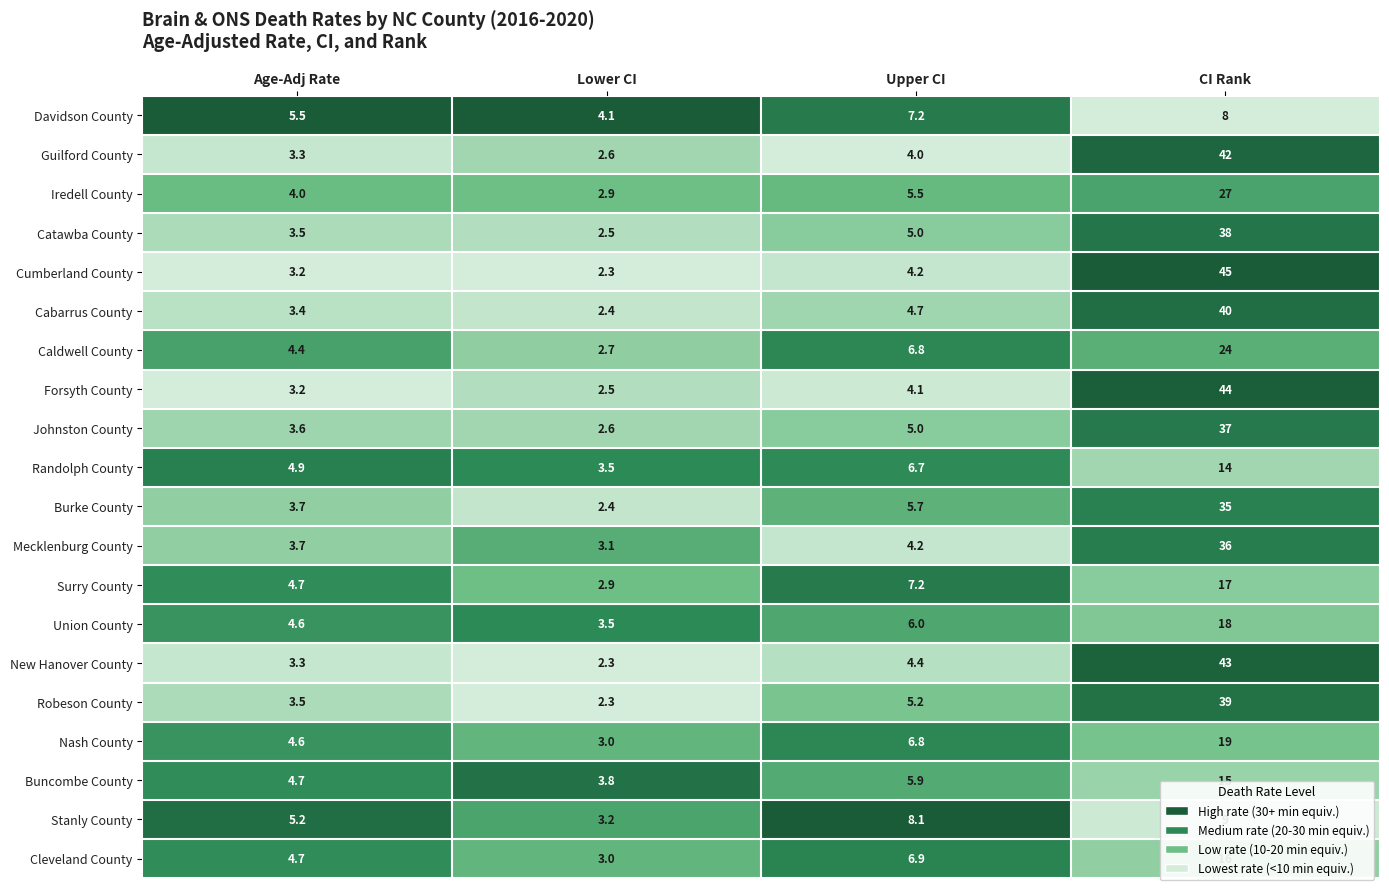

How many data points does each series have?

4